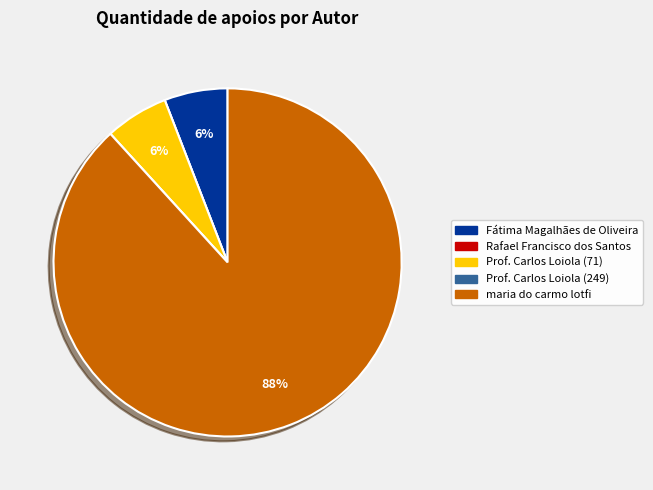

To the nearest percent, what portion does Prof. Carlos Loiola (71) represent?

6%